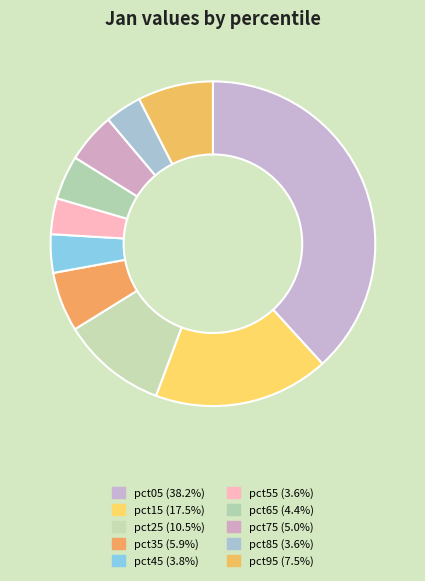

To the nearest percent, what is the average slice percentage?

10%